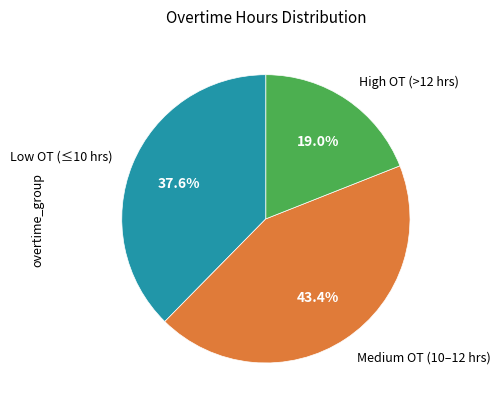

Is there any slice that represents more than half of the pie?

No